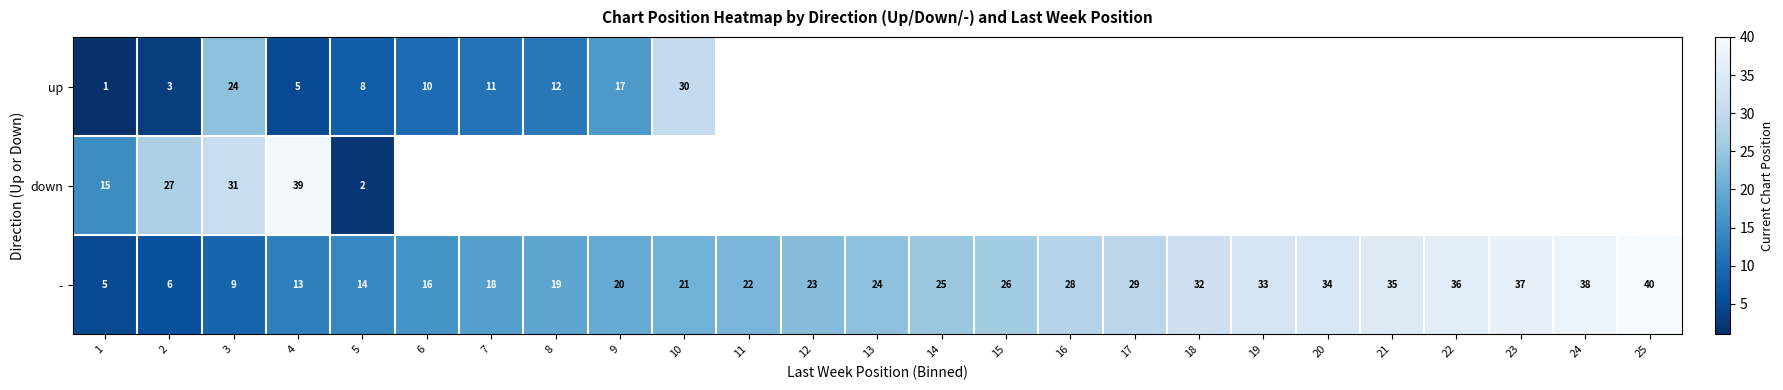

Is it true that up equals 1 at 1?

True